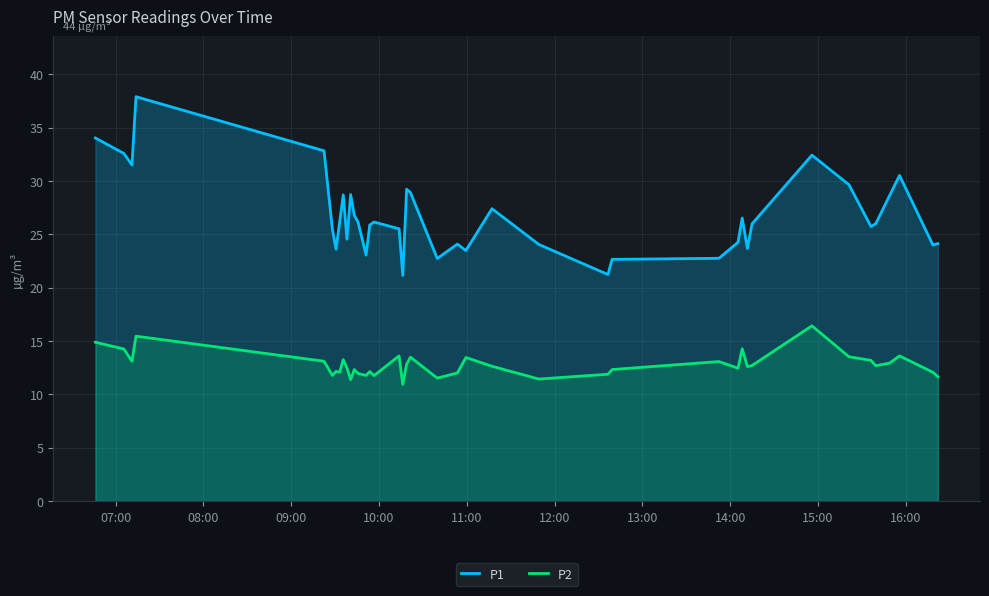

Rank the series by their average value, from highest to lowest.

P1, P2